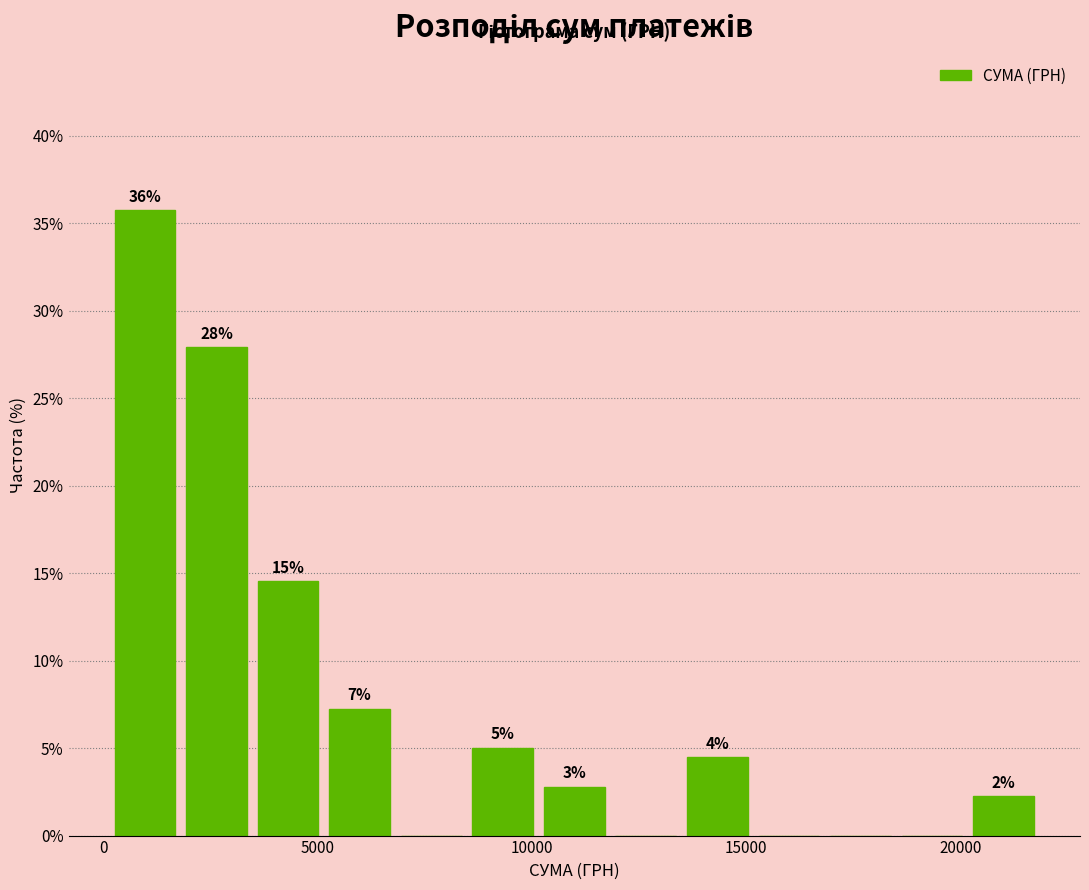

Read against the x-axis, roughly where is the centre of the tallest bar?

1000